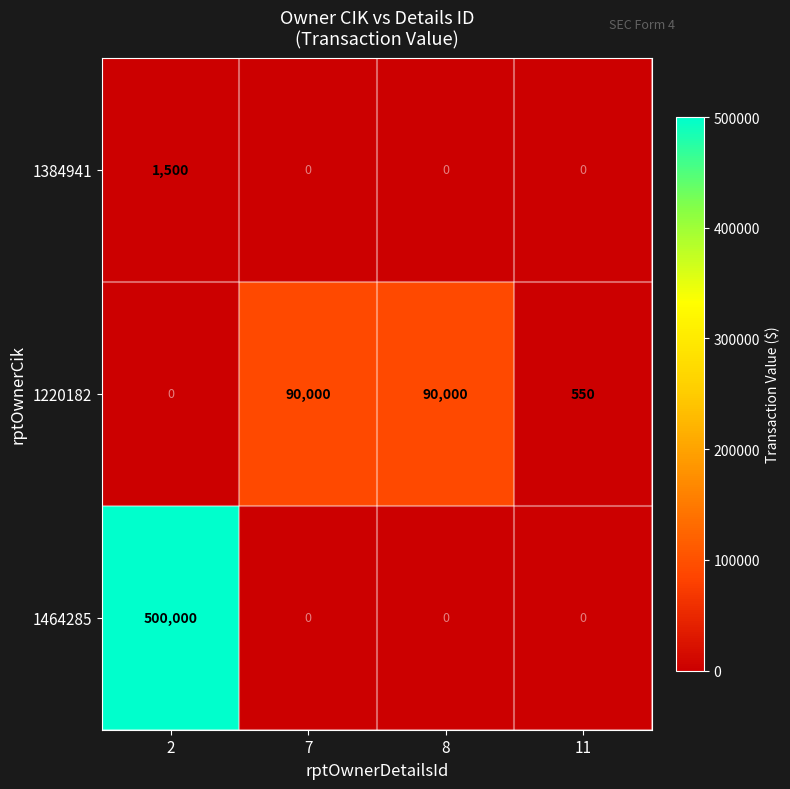

What is the average value of the 1384941 series?

375